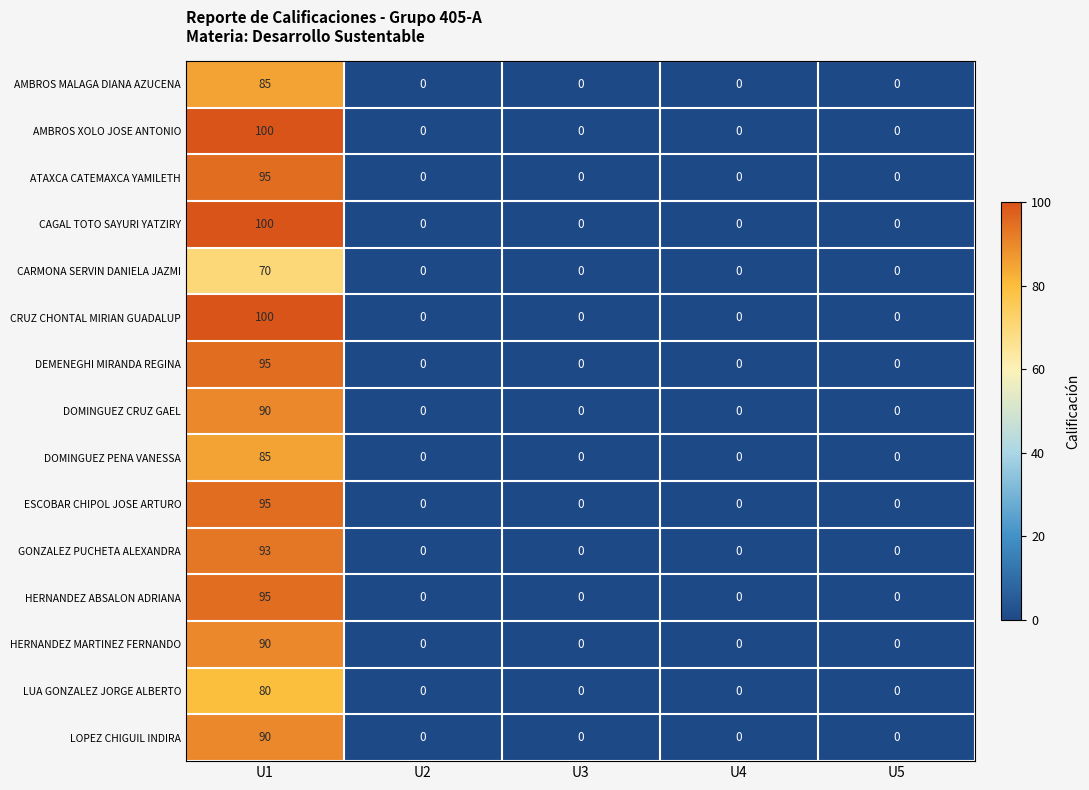

Is the value of LUA GONZALEZ JORGE ALBERTO at U1 greater than the value of CRUZ CHONTAL MIRIAN GUADALUP at U3?

Yes